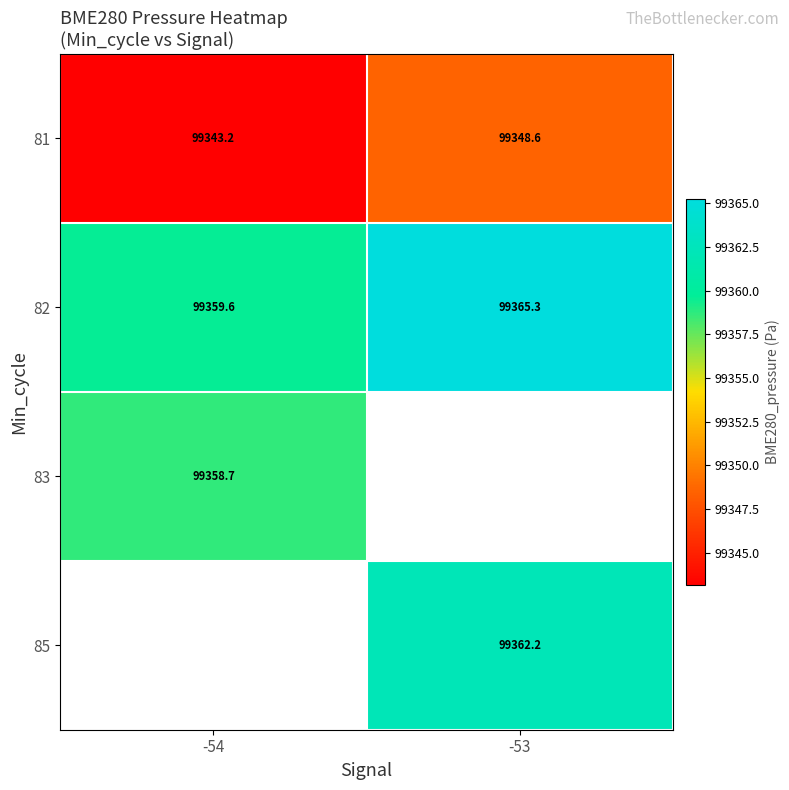

Is the value of 82 at -54 greater than the value of 83 at -54?

Yes